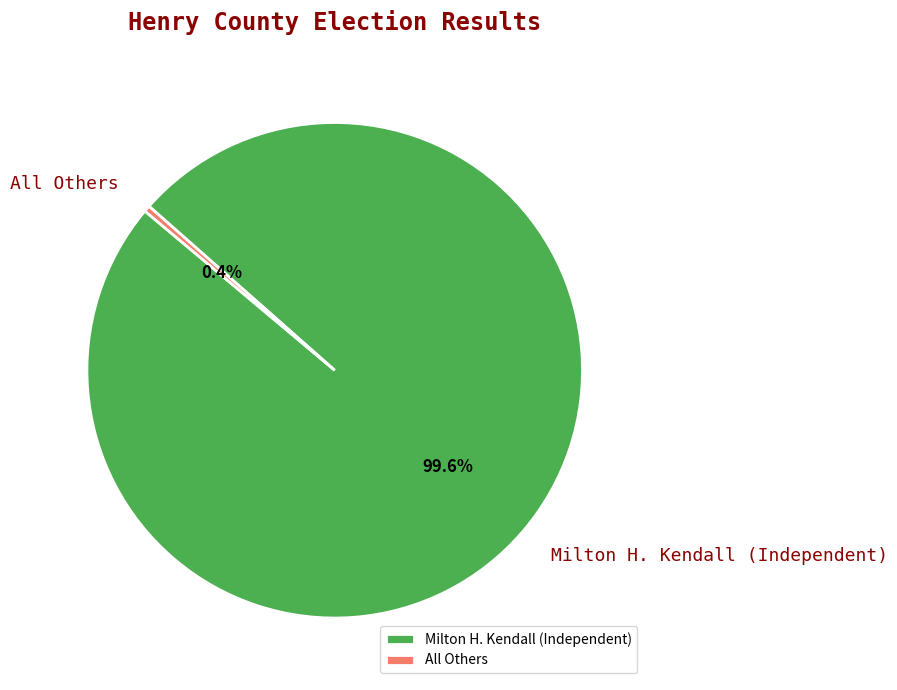

Between All Others and Milton H. Kendall (Independent), which is larger?

Milton H. Kendall (Independent)